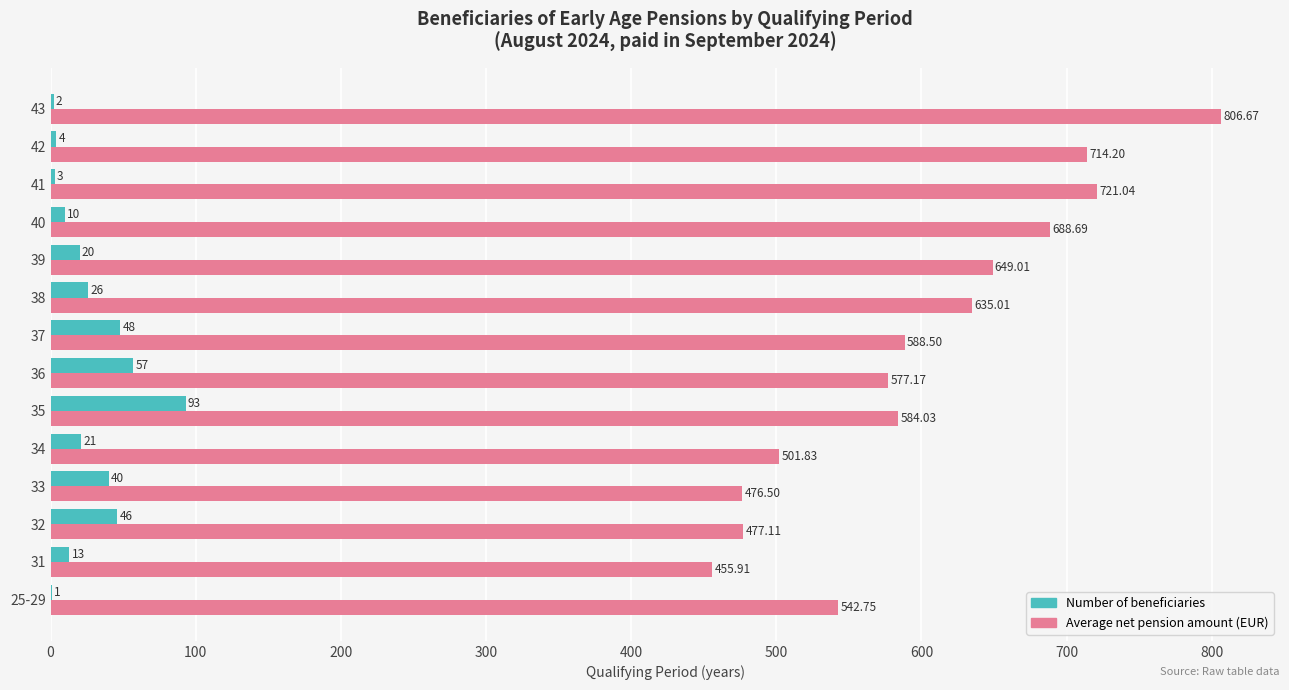

What is the total value across all series at 38?

661.0